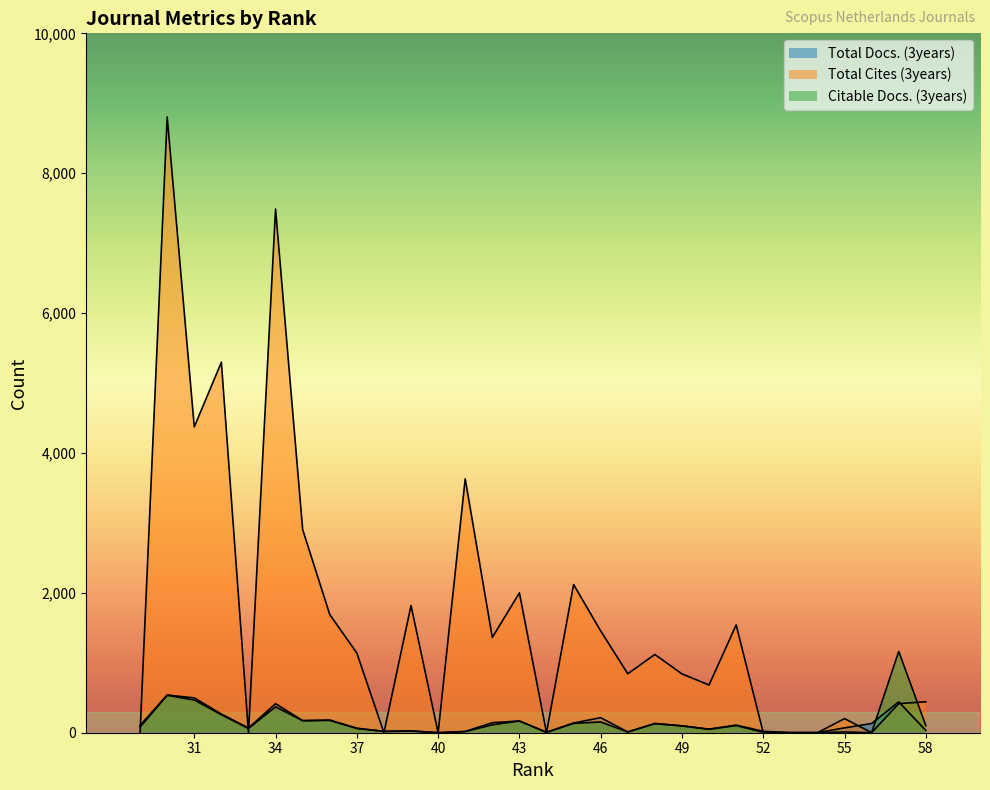

Which series changed the most between 41 and 35?

Total Cites (3years)